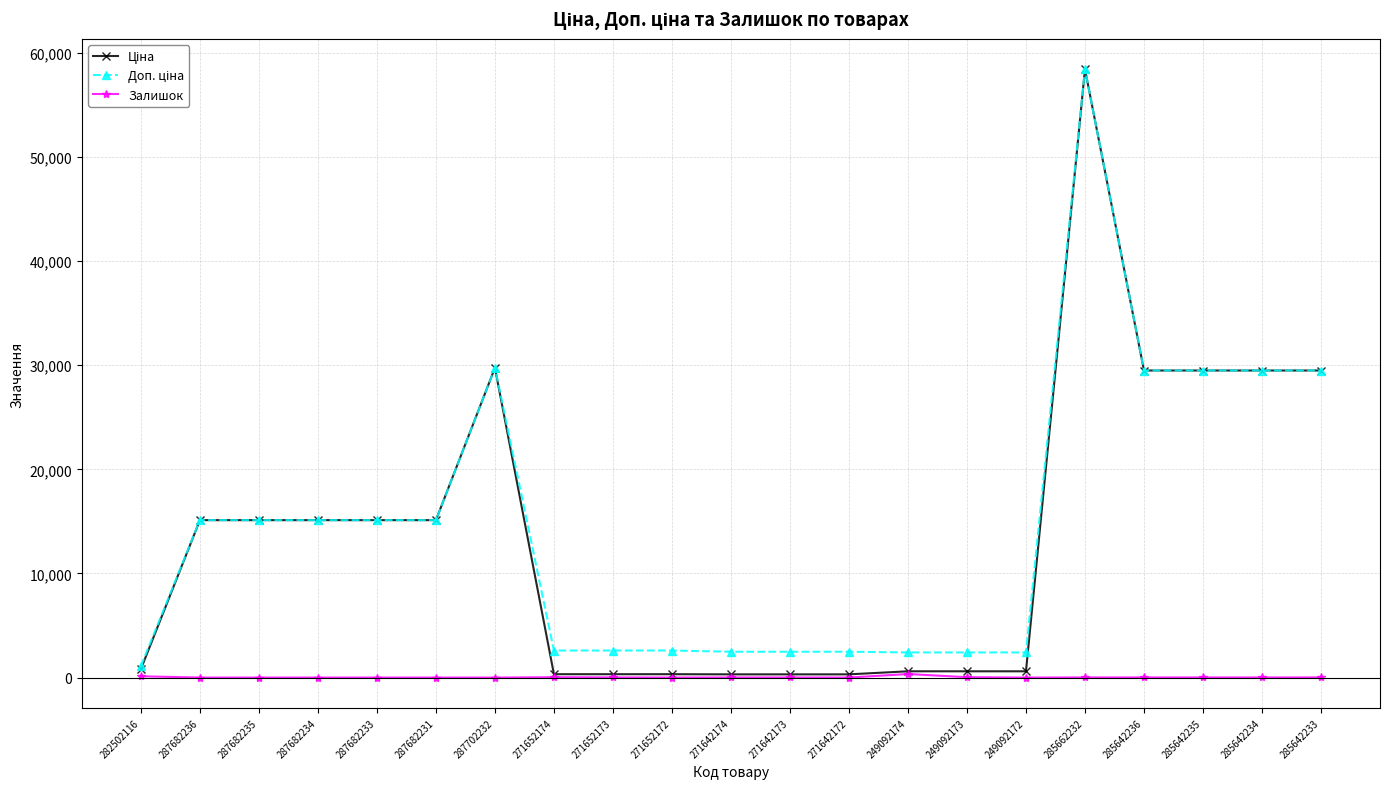

Is it true that Залишок equals 4.0 at 271642172?

True